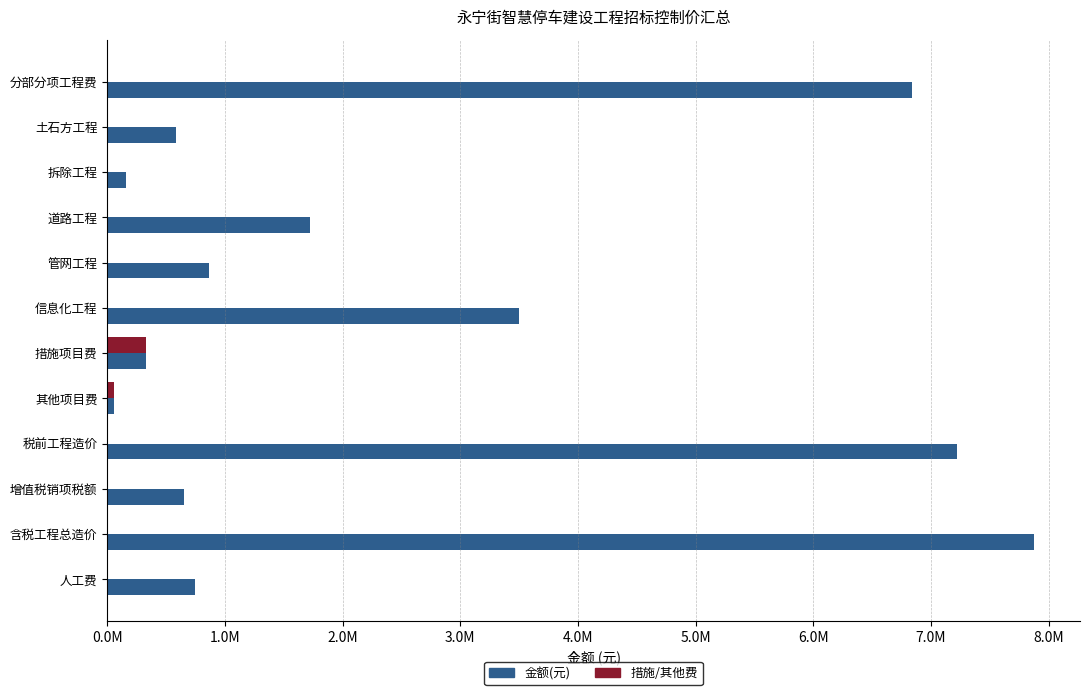

What are all the series names shown in the legend?

金额(元), 措施/其他费